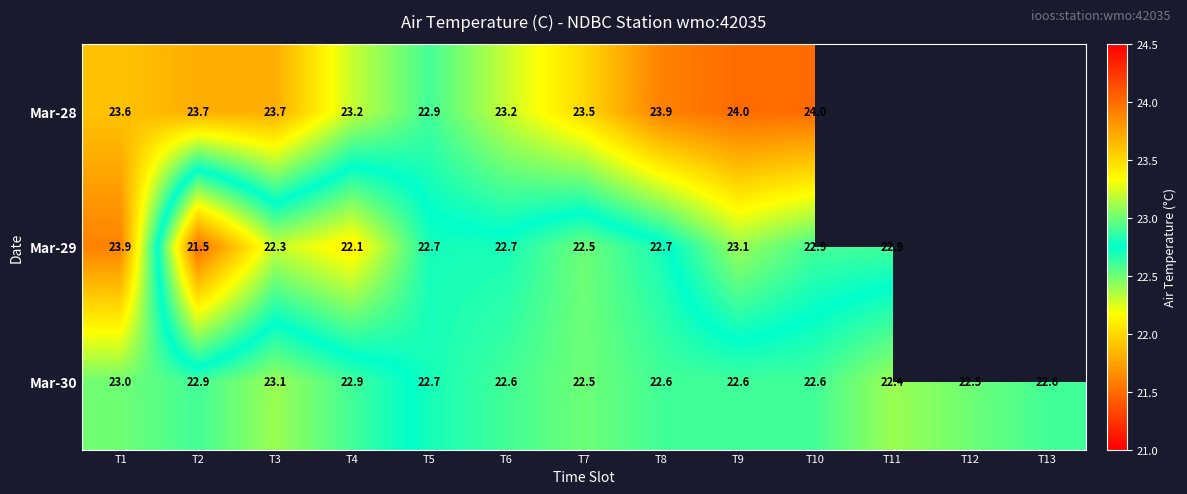

Which category has the lowest value across all series?

T2